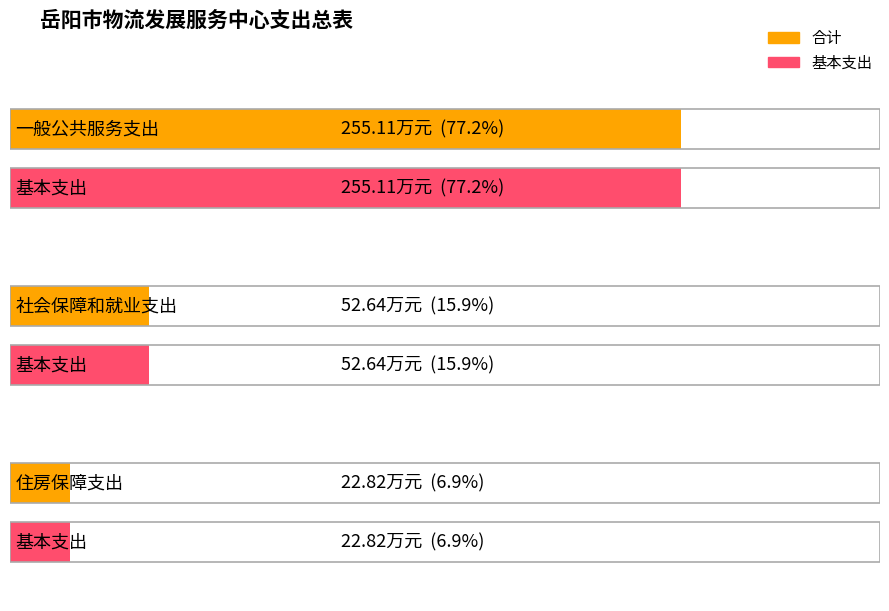

Which series has the largest total across all categories?

合计